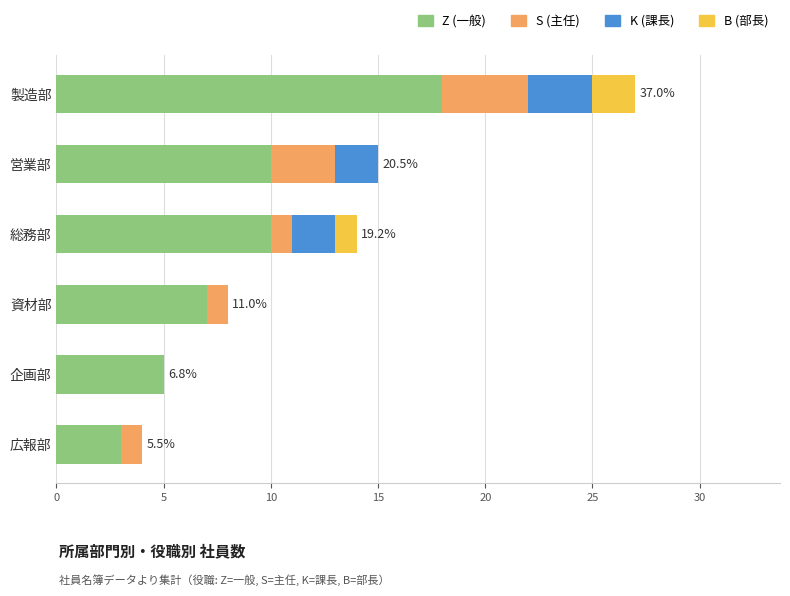

What is the total value across all series at 製造部?

27